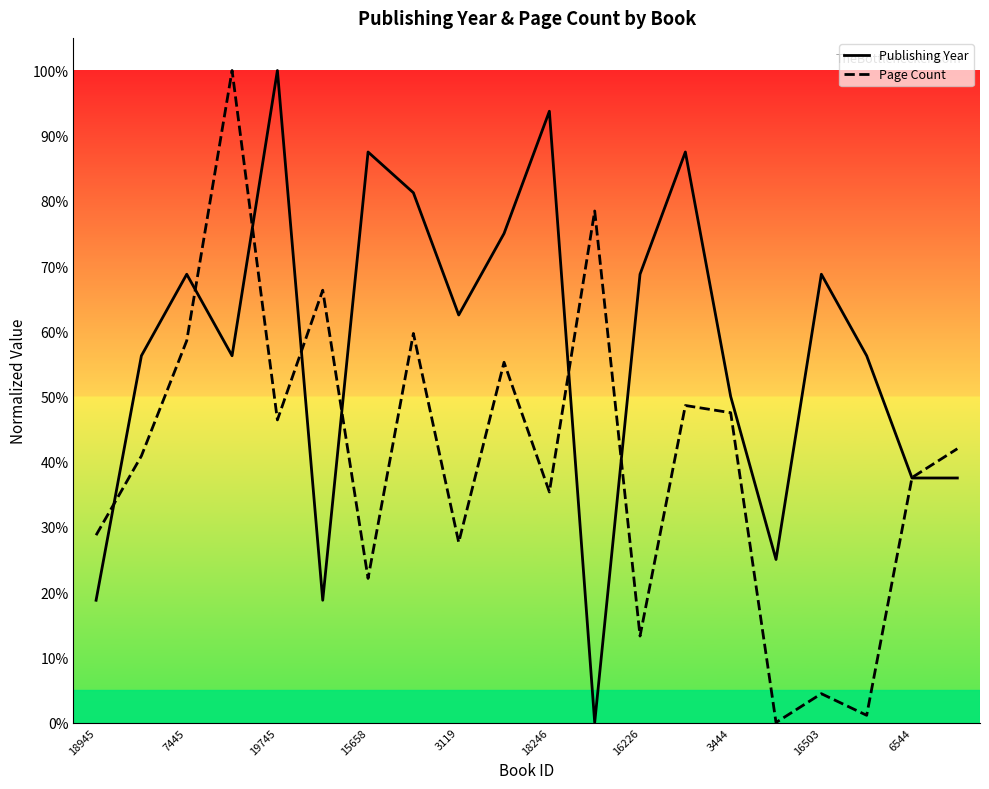

The value of Publishing Year at 3444 is 70.6. True or false?

False